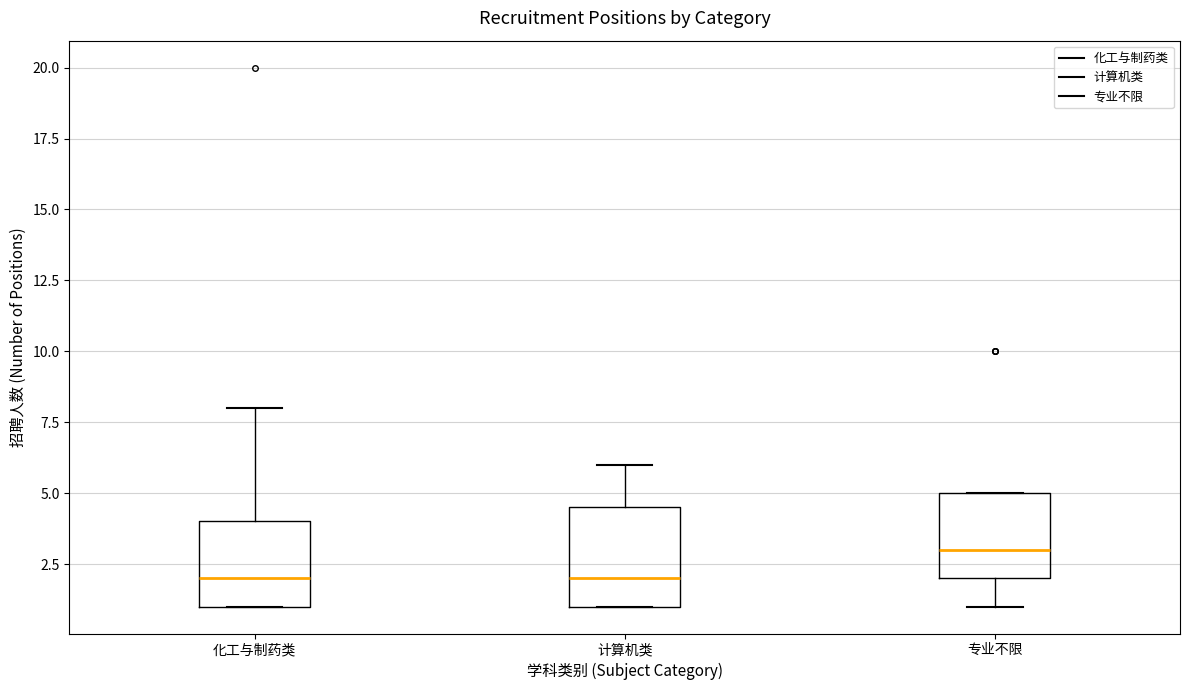

Where is the upper edge of the box for 计算机类 on the y-axis? The values are not printed on the chart, so give them approximately, as read against the axis.

4.5